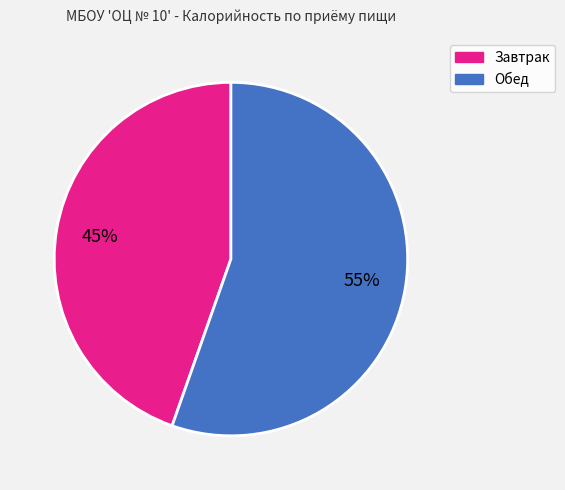

What is the smallest slice in the pie chart?

Завтрак